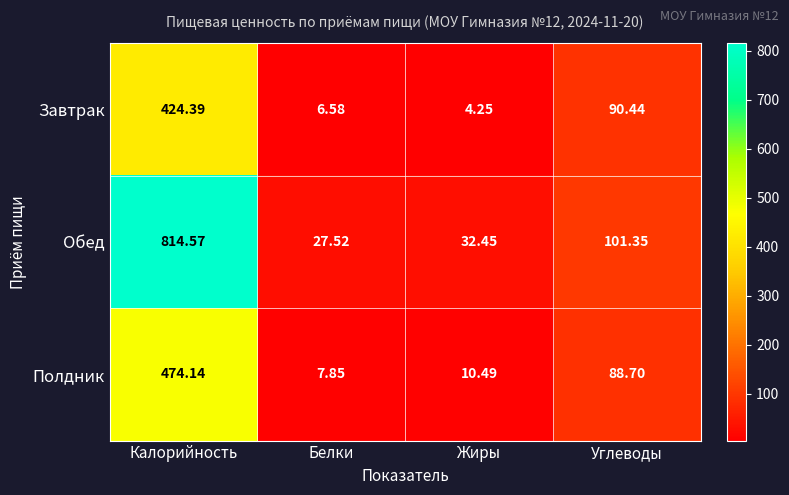

Rank the series at Калорийность from highest to lowest value.

Обед, Полдник, Завтрак